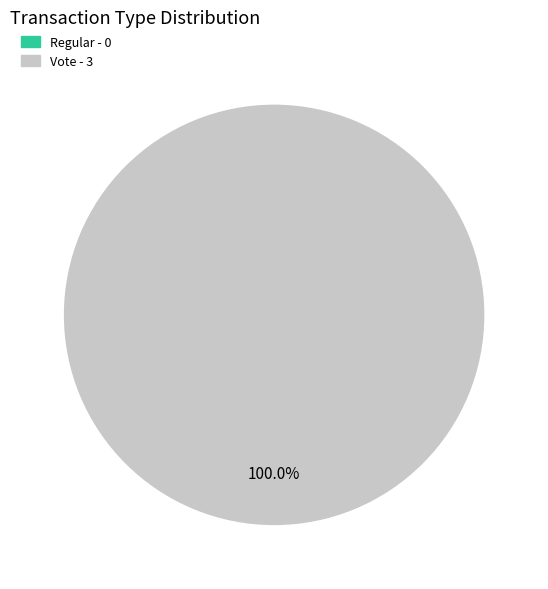

Rank the categories by value from highest to lowest.

Vote, Regular